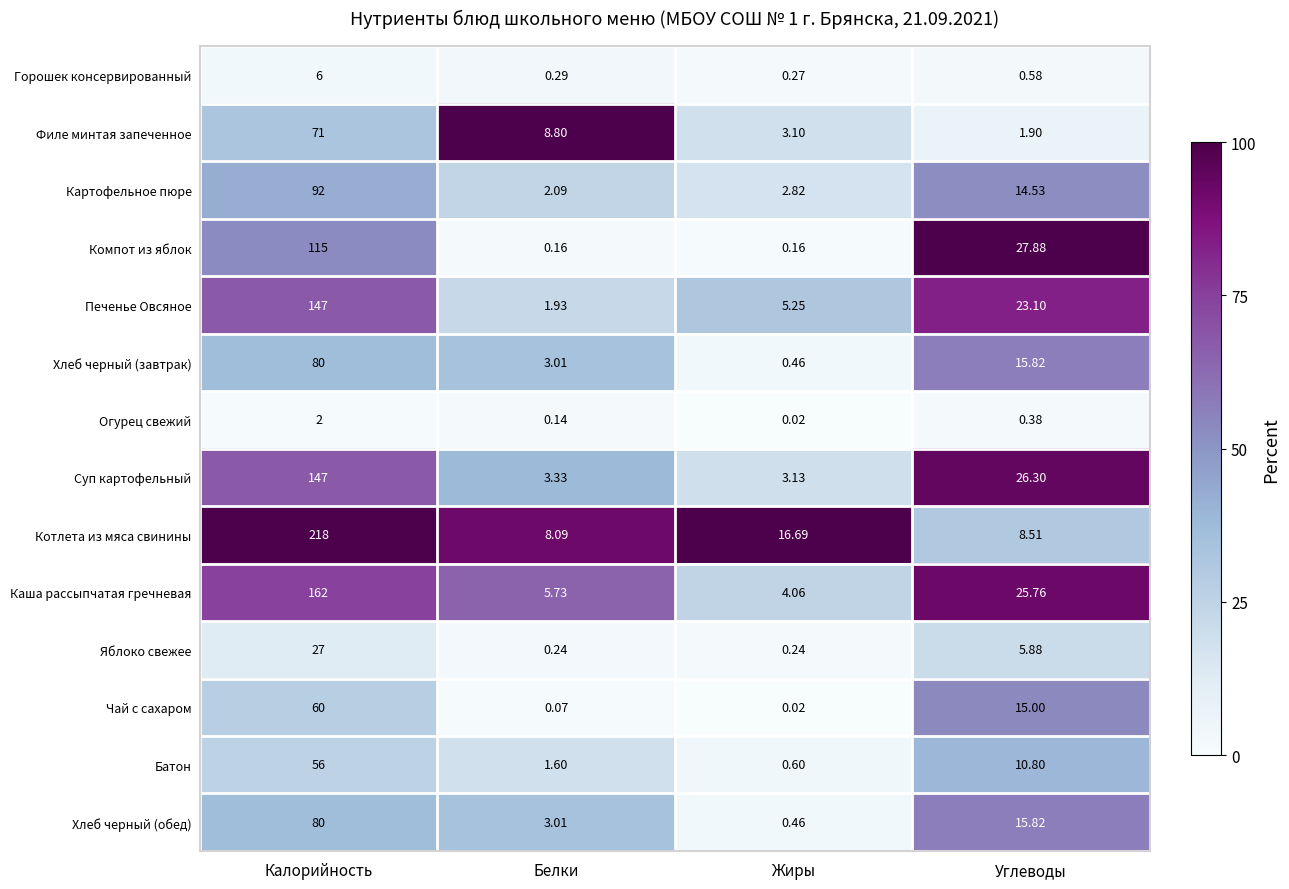

Which series has the largest total across all categories?

Котлета из мяса свинины